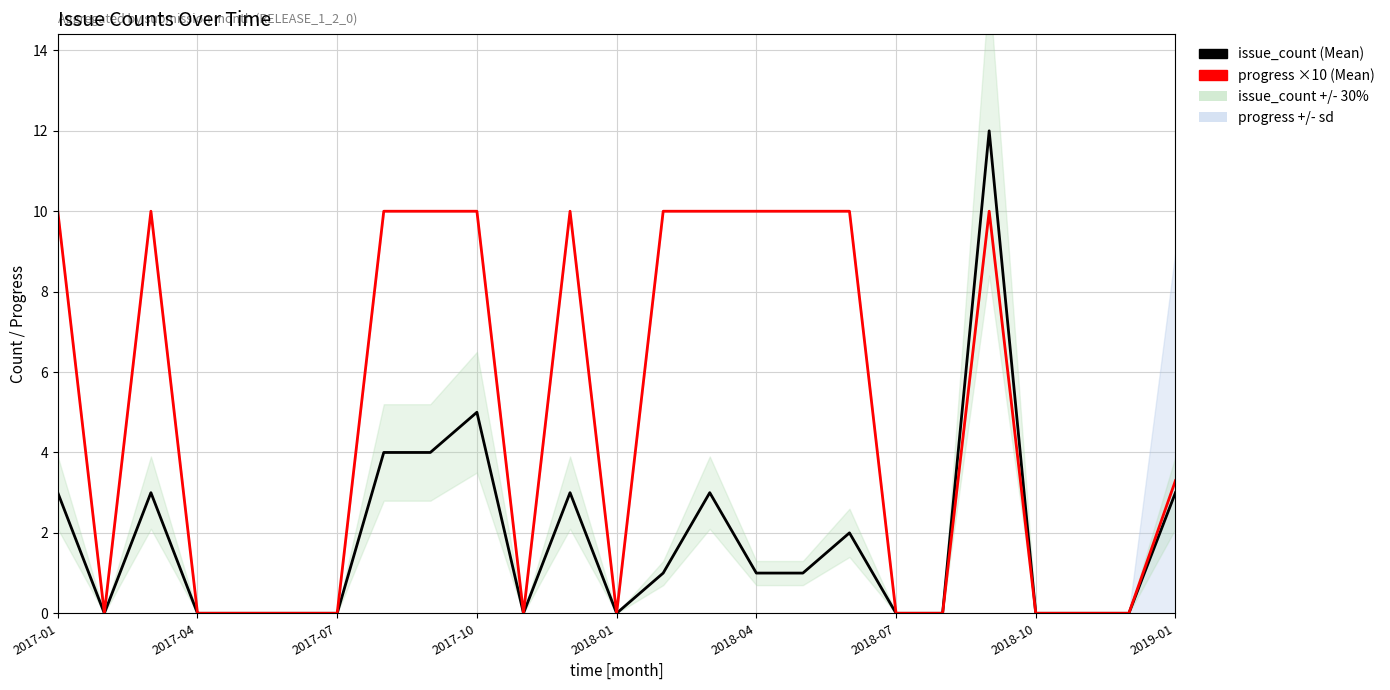

How many progress_mean (×10) values are between 0 and 10?

25